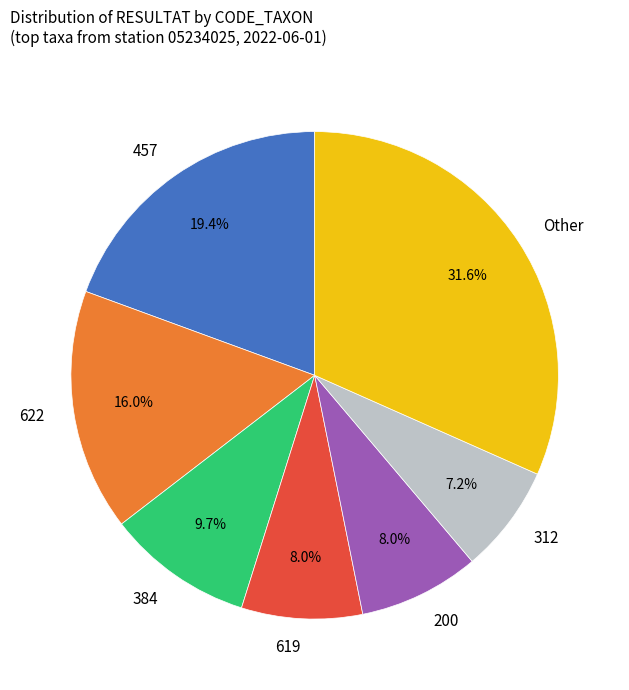

What portion of the pie excludes 200?

92.0%